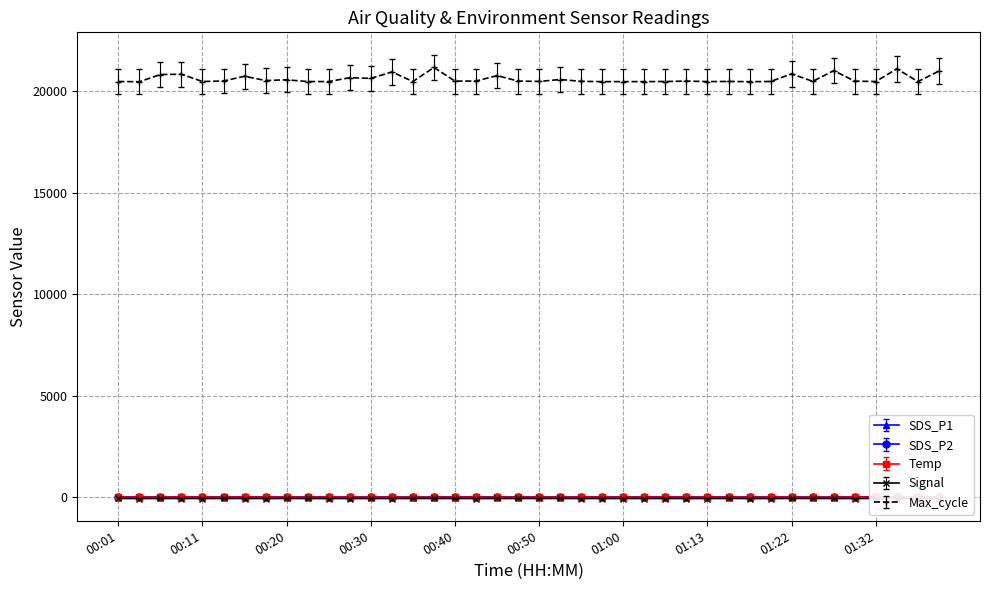

List the series in order of their peak value, lowest first.

Signal, Temp, SDS_P1, SDS_P2, Max_cycle